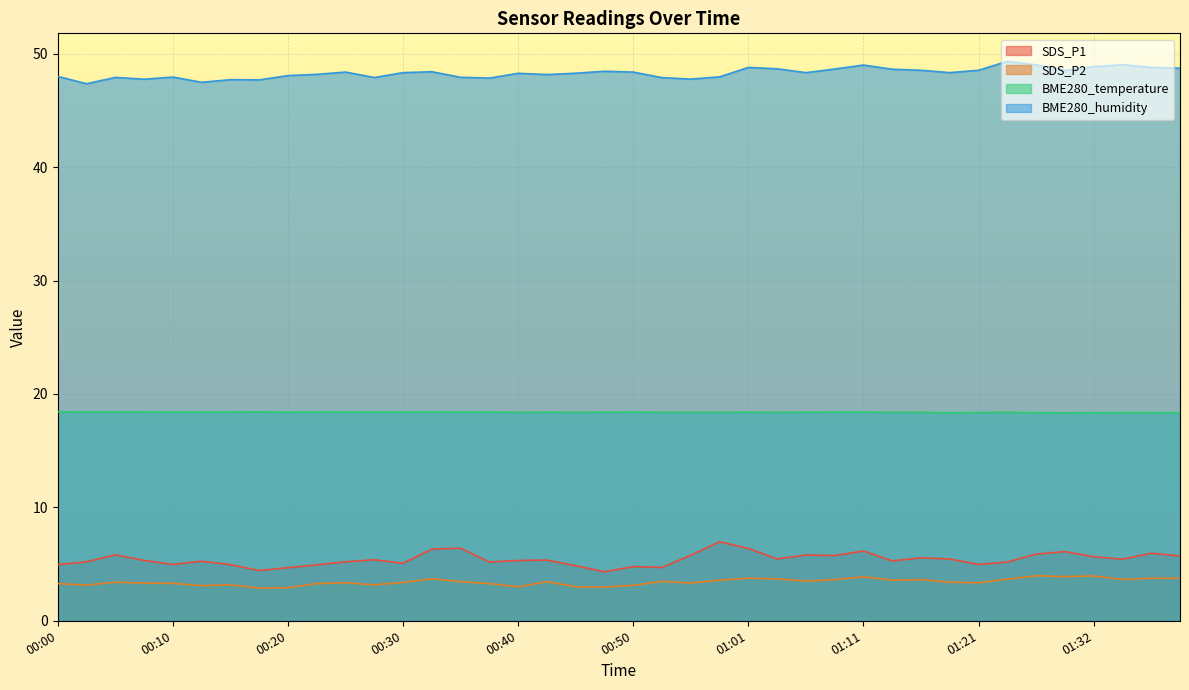

How many distinct data groups are displayed?

4